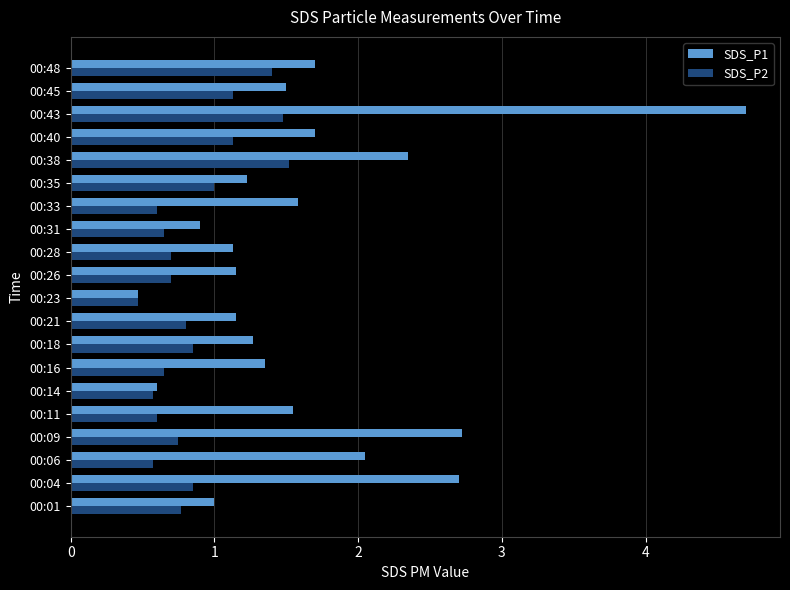

Which series changed the most between 00:23 and 00:48?

SDS_P1